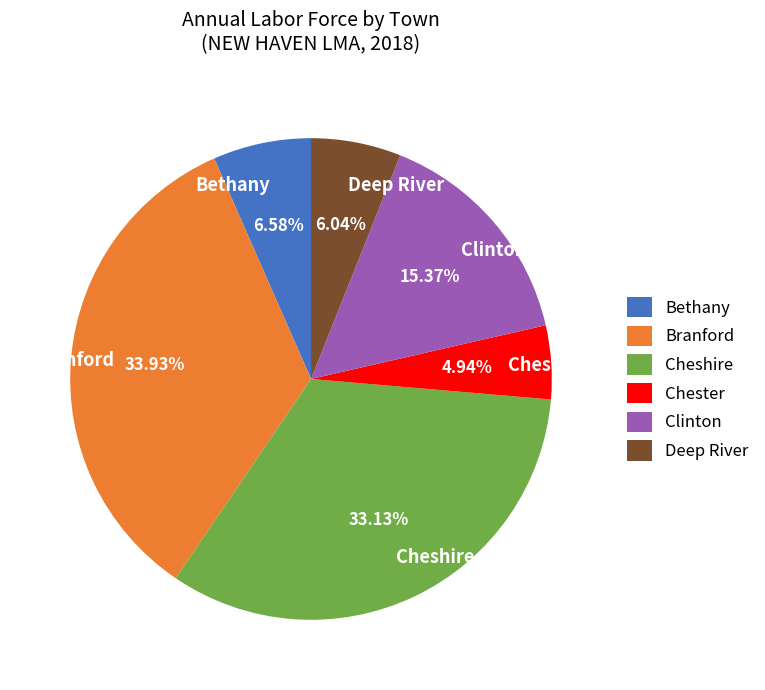

To the nearest percent, what is the average slice percentage?

17%